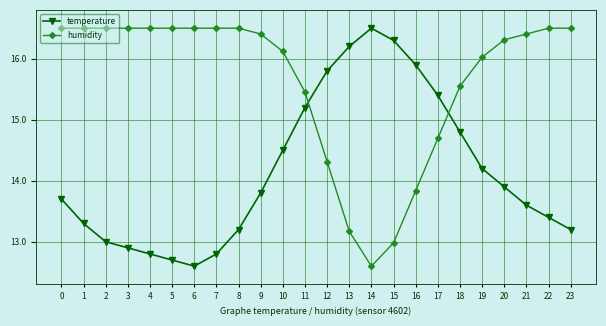

Between which two adjacent categories do humidity and temperature first intersect?

11 and 12